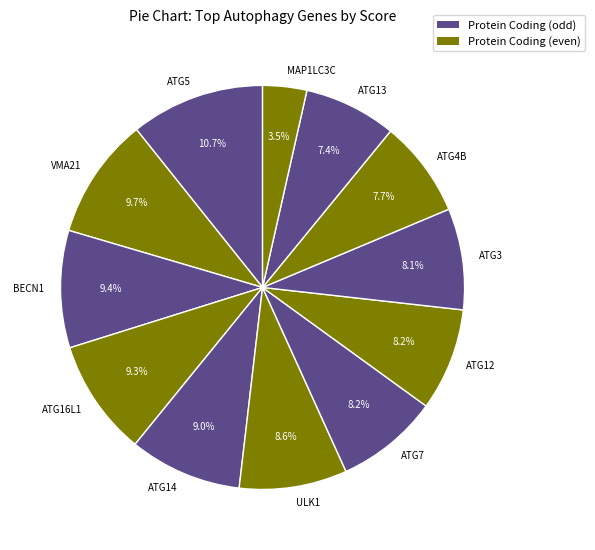

How many segments does this pie chart have?

12